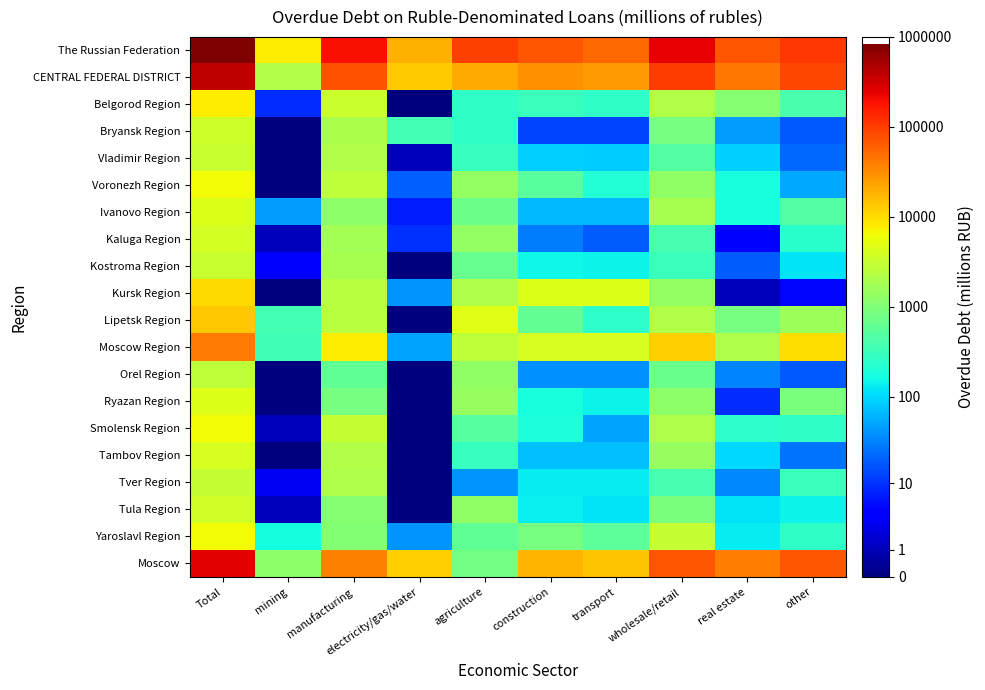

What is the spread (max minus min) of values at mining?

3.9